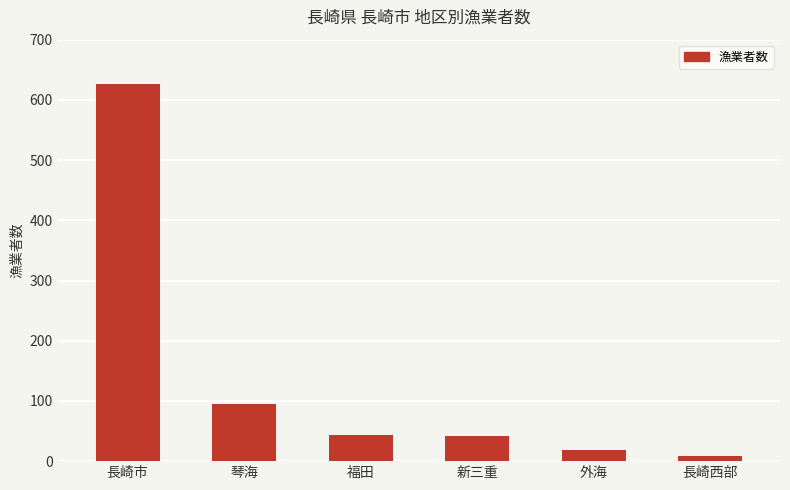

The value at 長崎市 is 951. True or false?

False